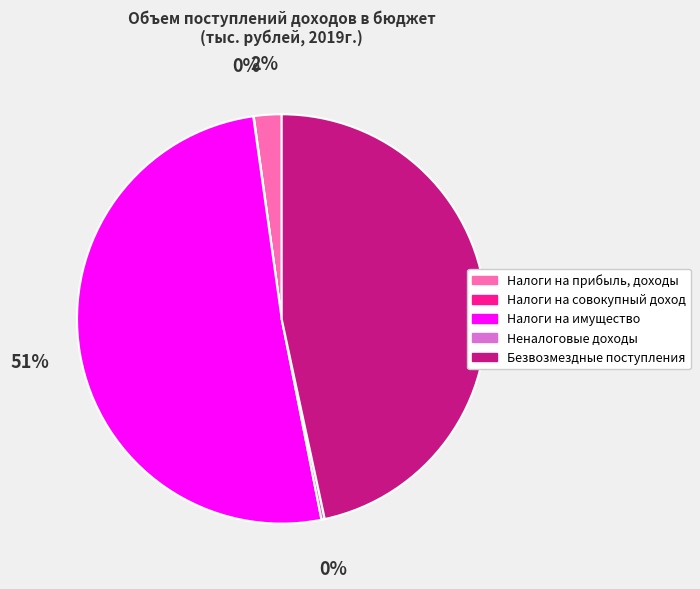

Which category has the biggest portion of the pie?

Налоги на имущество